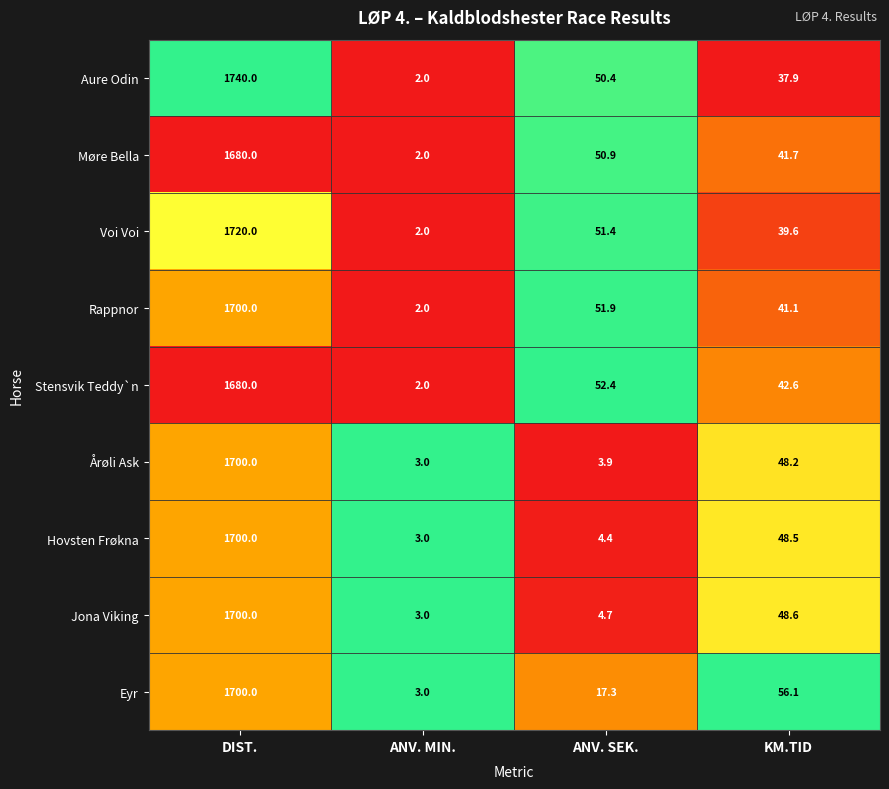

What is the difference between the Voi Voi values at KM.TID and DIST.?

1680.4